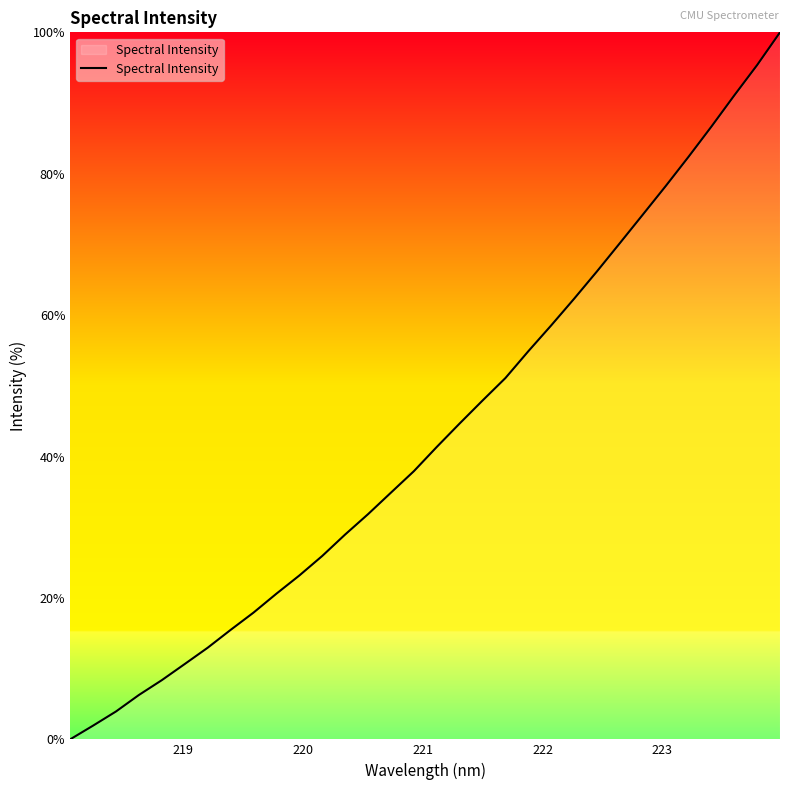

True or false: there are more than 2 points higher than both neighbors.

False